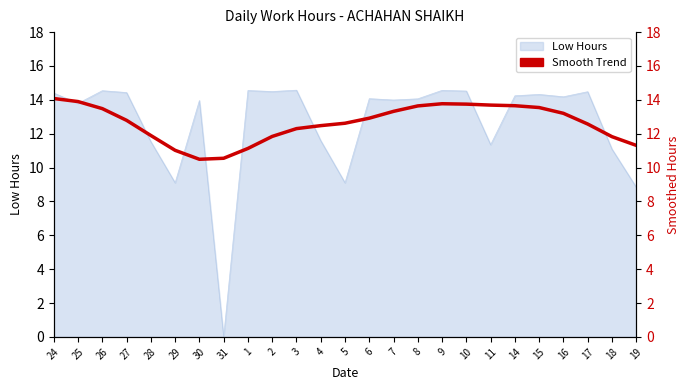

How many interior local valleys (lower than both neighbors) does the data have?

1